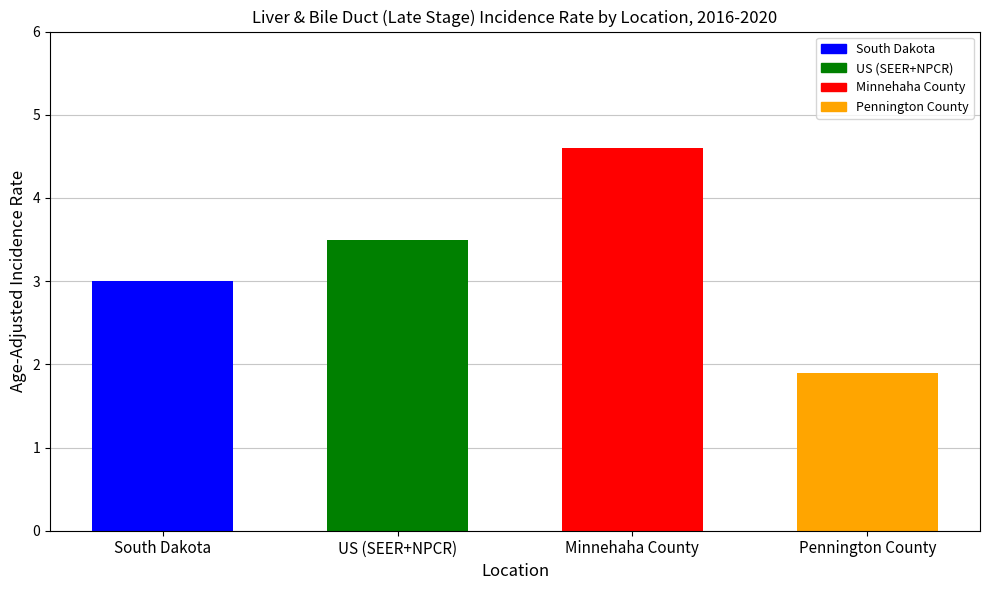

How many bars are there in total?

4